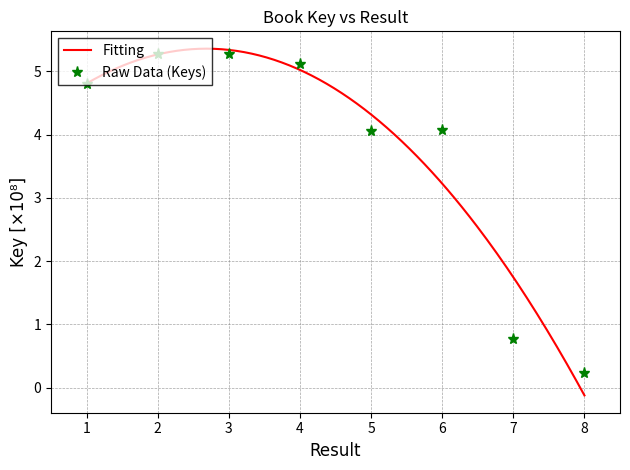

What is the change in value from 3 to 5?

-1.2